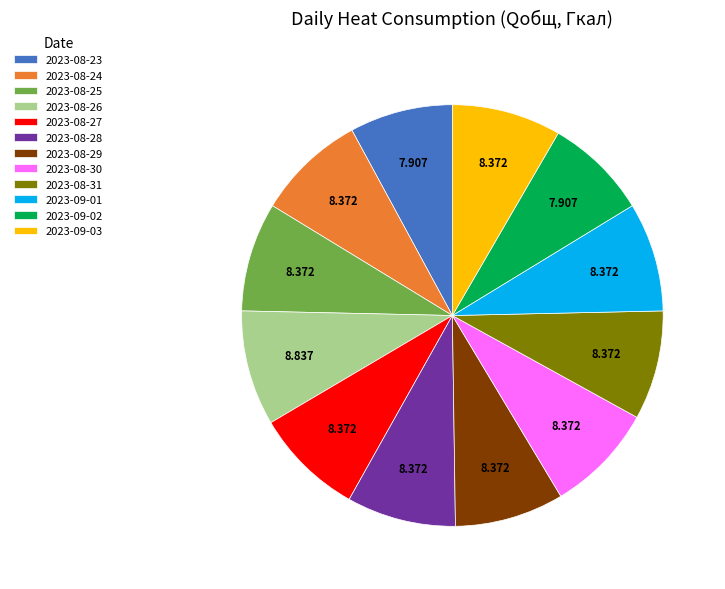

Is there a majority slice in this chart?

No